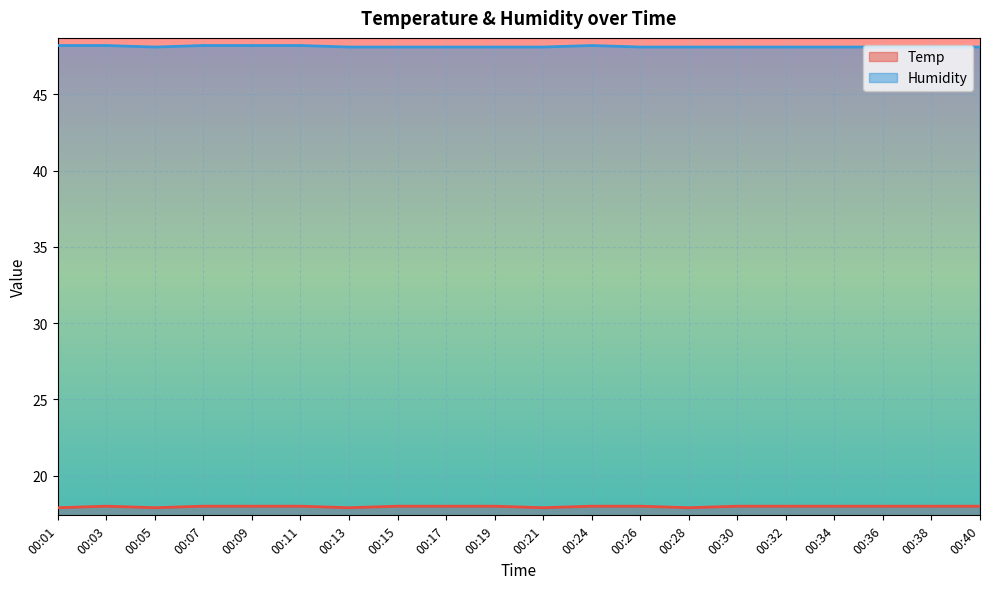

At which category is the sum across all series the highest?

00:03